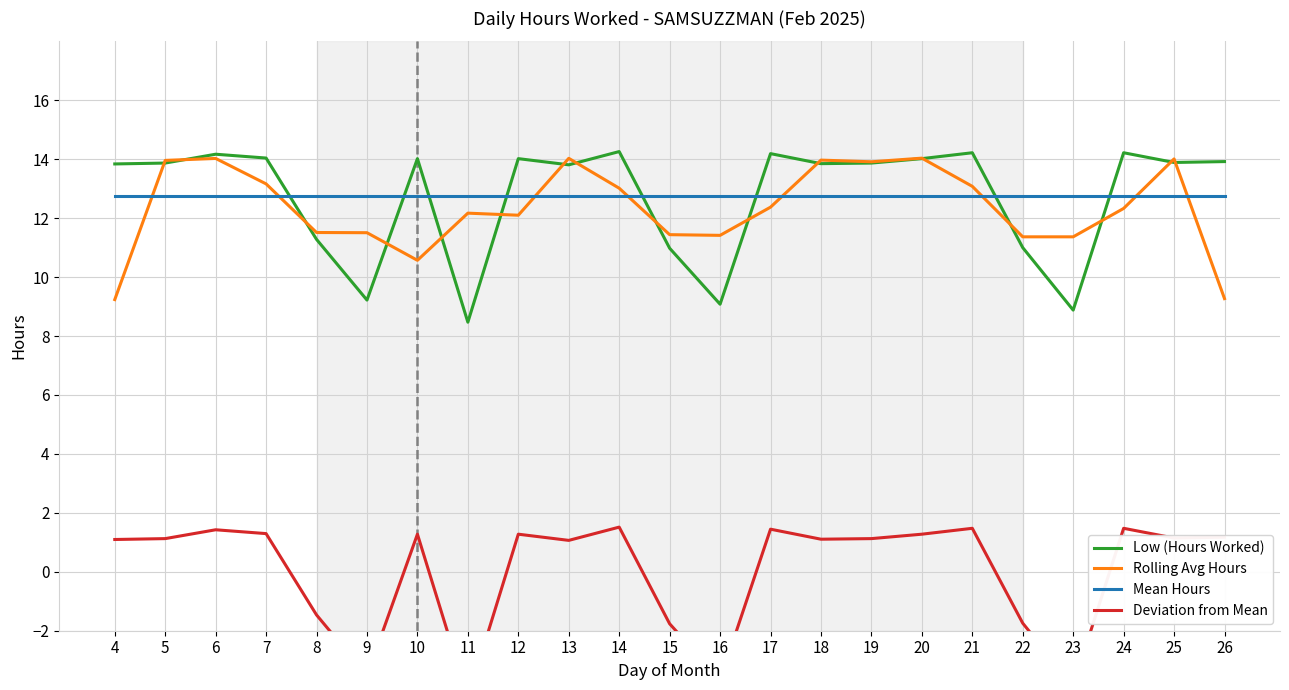

What is the maximum value for Deviation from Mean?

1.5